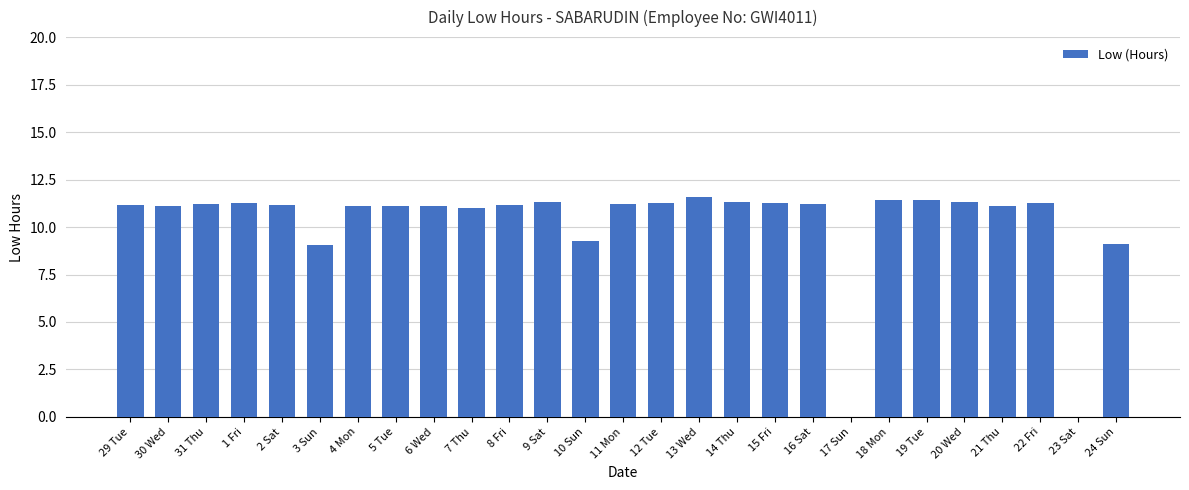

What is the difference between the values at 22 Fri and 3 Sun?

2.2